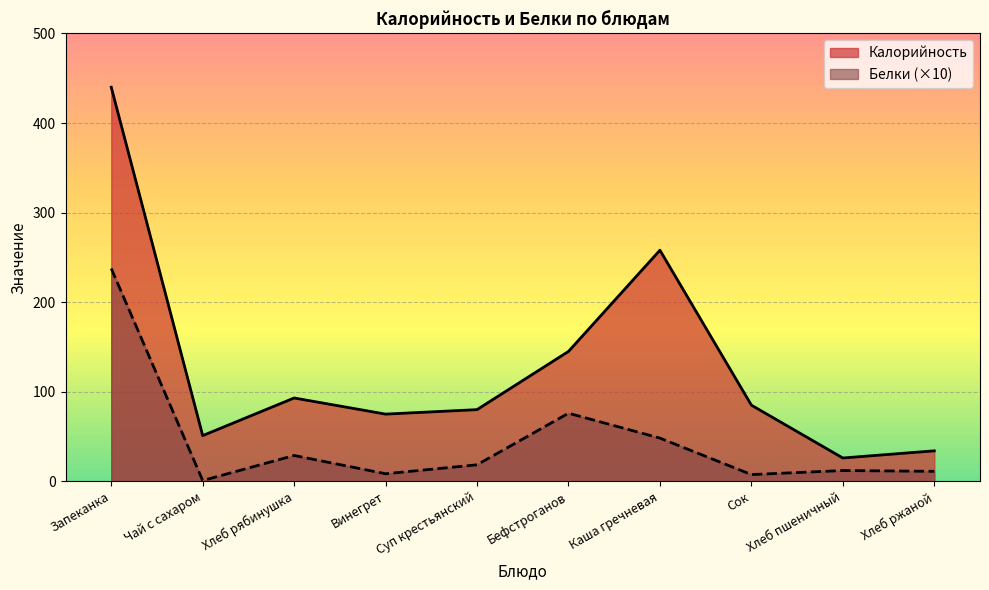

Reading left to right, what are all the values shown in this chart?

Калорийность: Запеканка=440.0	Чай с сахаром=51.0	Хлеб рябинушка=93.0	Винегрет=75.0	Суп крестьянский=80.0	Бефстроганов=145.0	Каша гречневая=258.0	Сок=85.0	Хлеб пшеничный=26.0	Хлеб ржаной=34.0
Белки: Запеканка=237.6	Чай с сахаром=0.8	Хлеб рябинушка=28.8	Винегрет=8.4	Суп крестьянский=18.4	Бефстроганов=76.0	Каша гречневая=48.2	Сок=7.5	Хлеб пшеничный=12.0	Хлеб ржаной=11.1